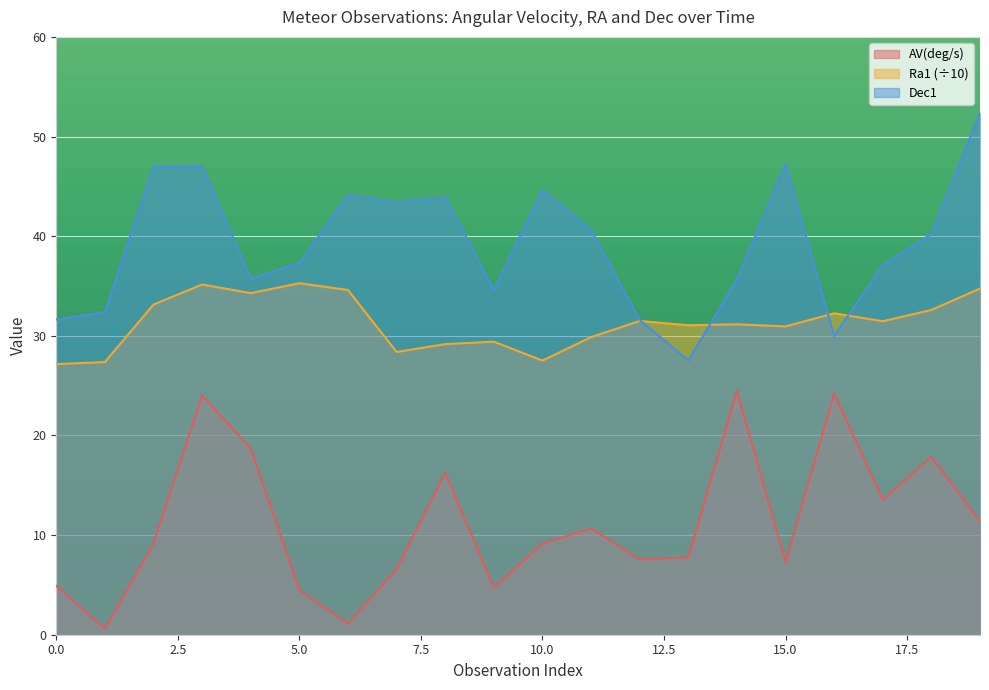

At which category is the sum across all series the highest?

4